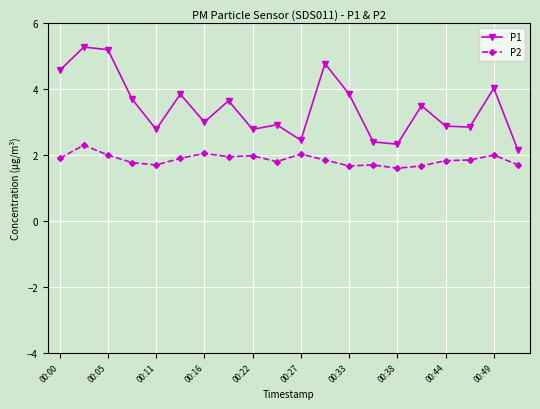

True or false: P1 and P2 intersect in this chart.

False